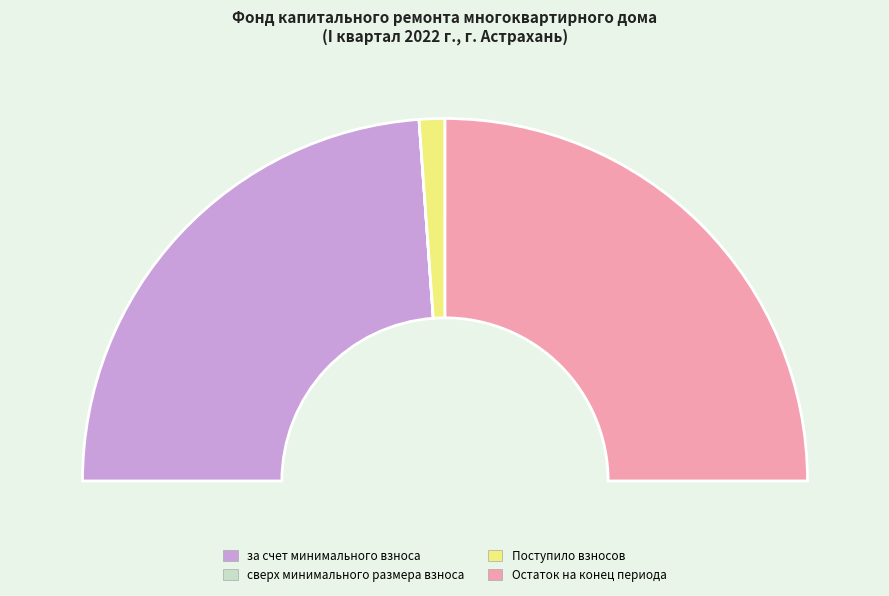

To the nearest percent, what is the difference between the Поступило взносов and Остаток на конец периода slice percentages?

48%